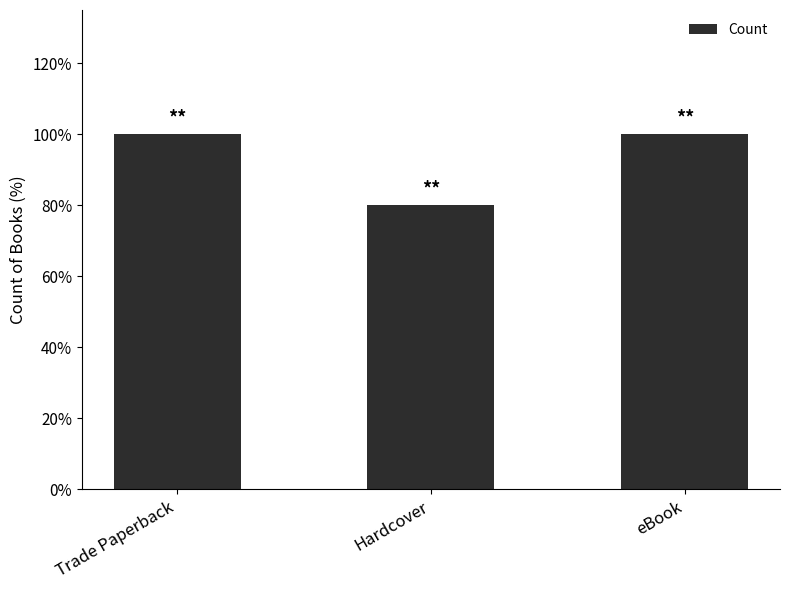

Where is the data nearest to the value 4?

Hardcover